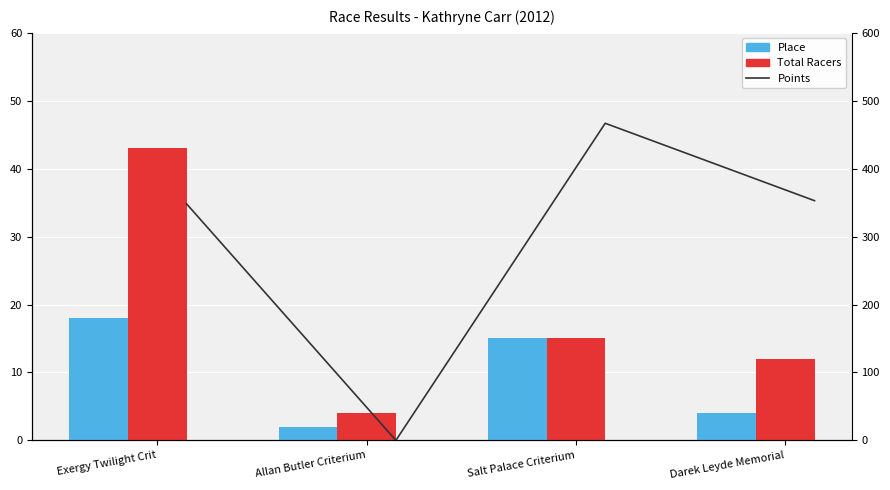

What is the average value of the Points series?

292.0